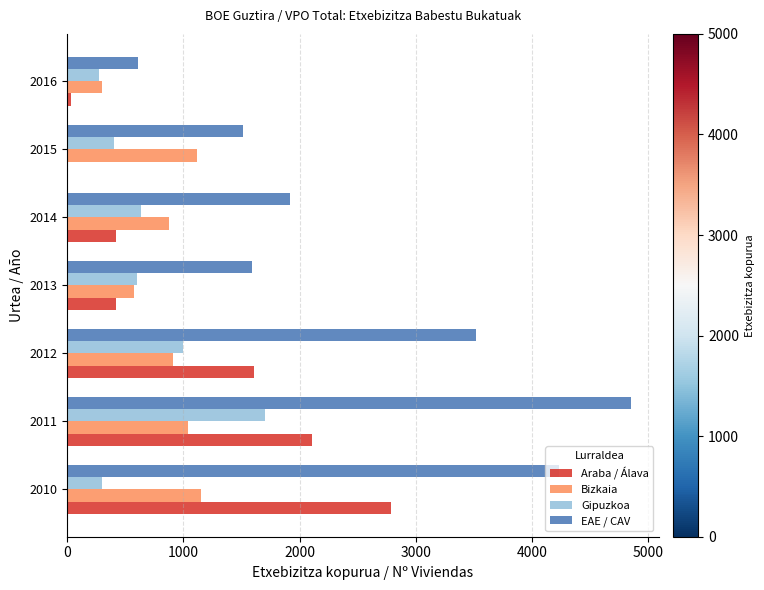

Which series changed the most between 2011 and 2012?

EAE / CAV